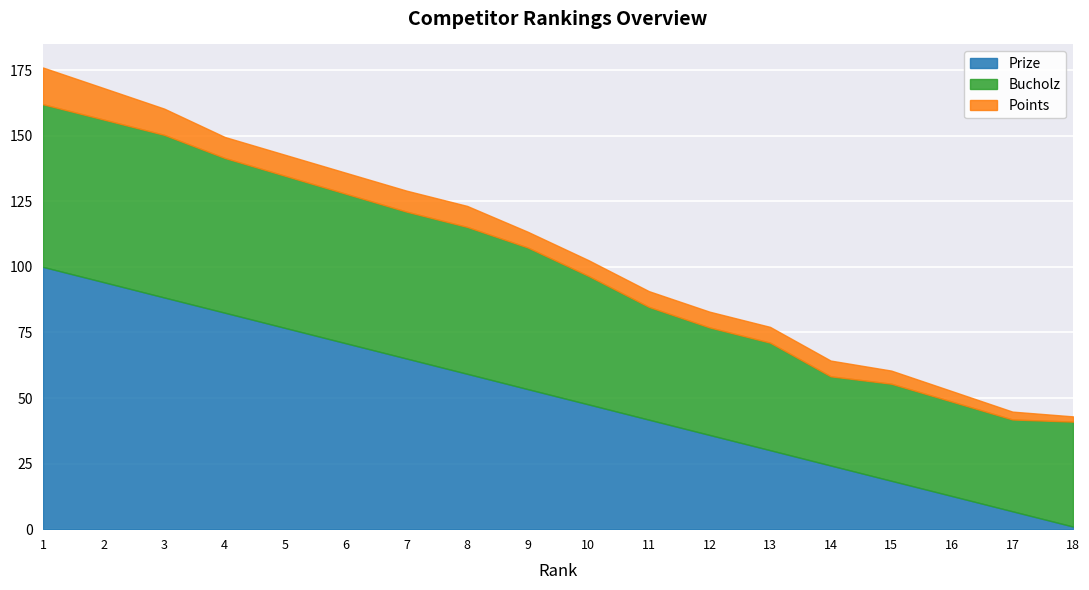

Which category has the lowest value across all series?

18